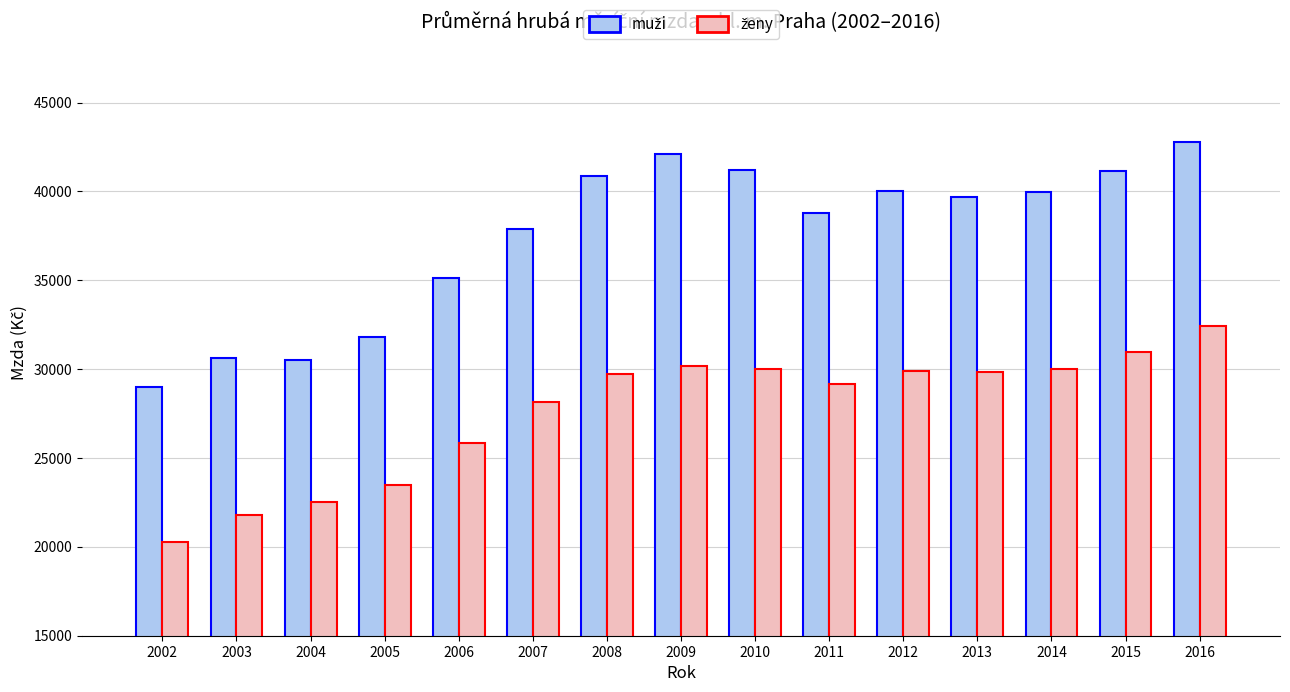

Count the number of data series in this chart.

2